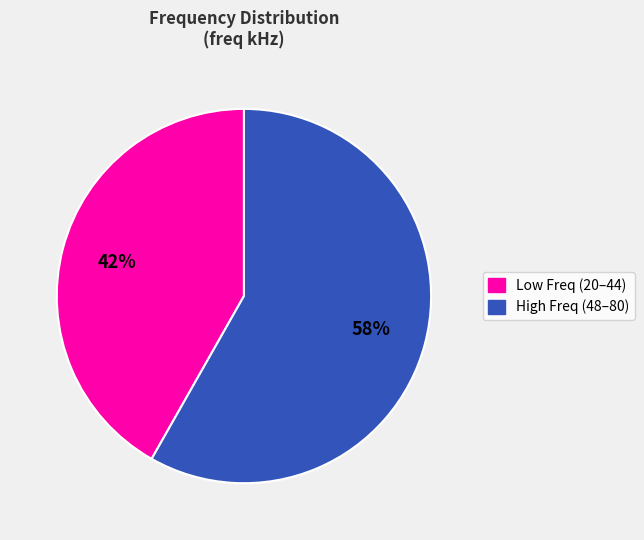

Is there any slice that represents more than half of the pie?

Yes